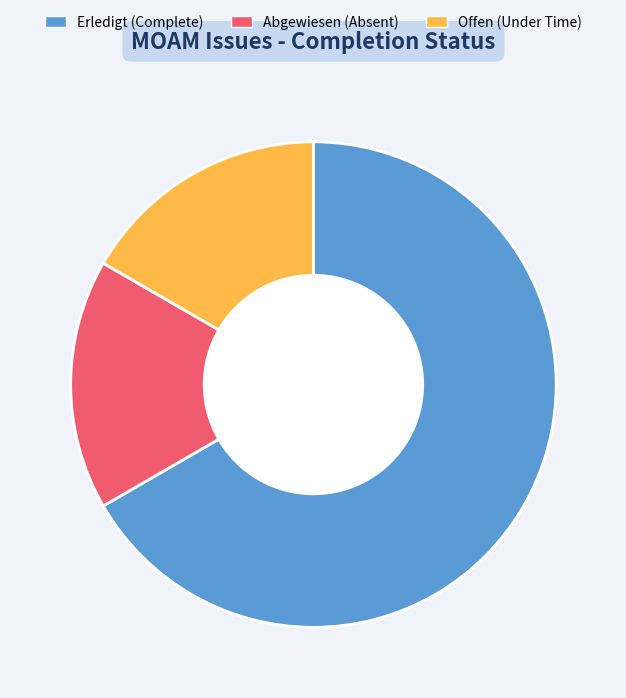

Is the sum of Abgewiesen (Absent) and Offen (Under Time) greater than half?

No